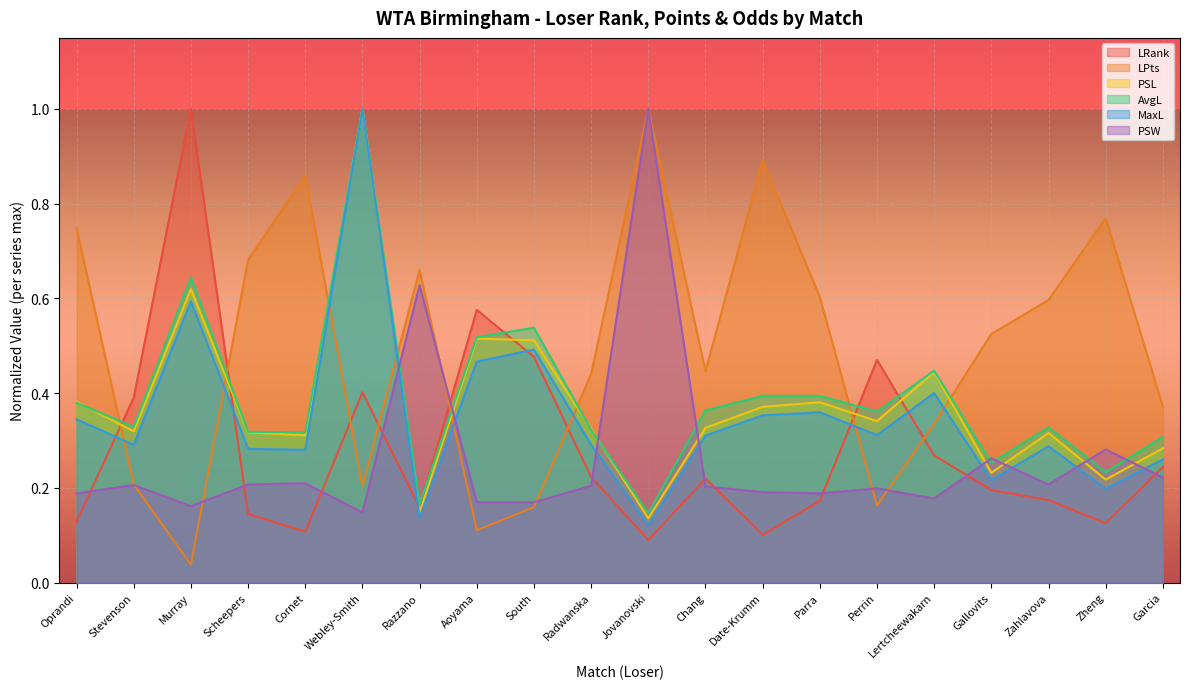

Between which two adjacent categories do LRank and LPts first intersect?

Oprandi and Stevenson